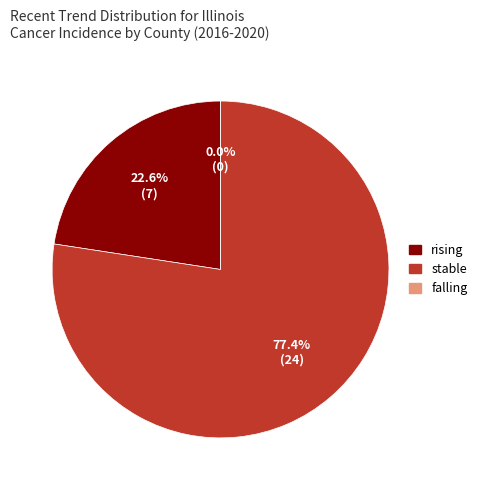

Which slice is the largest?

stable